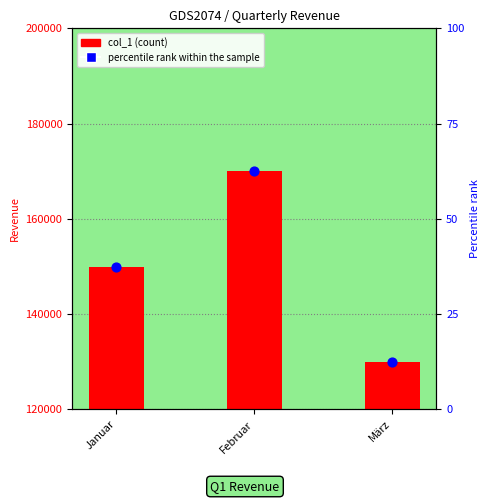

Which series has the largest Y range (max minus min)?

col_1